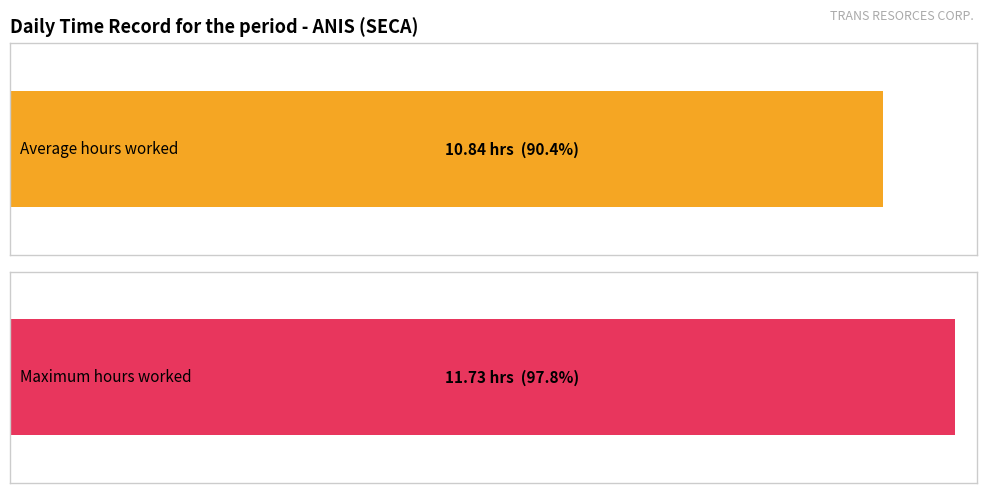

What is the greatest value displayed?

11.7